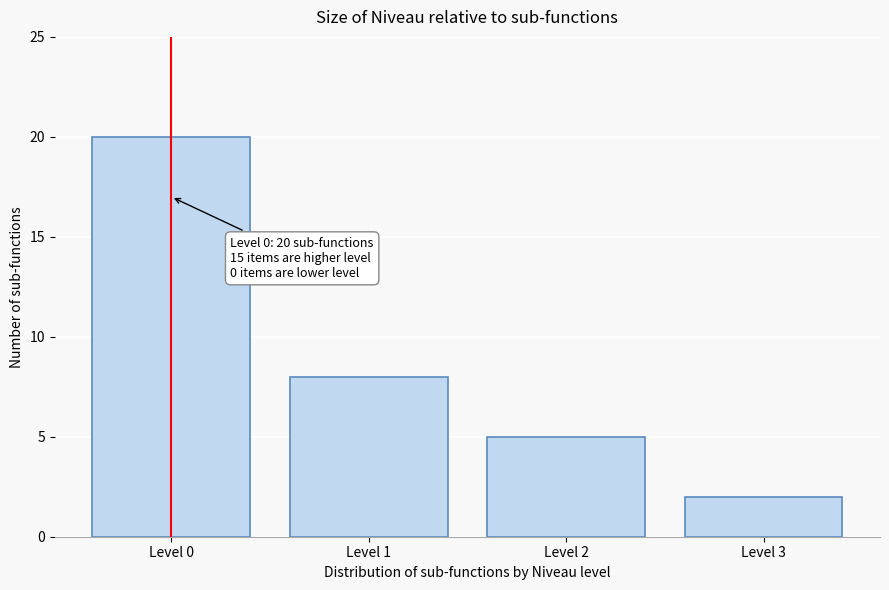

Over which range of the x-axis is the bar tallest?

-0.5 to 0.5